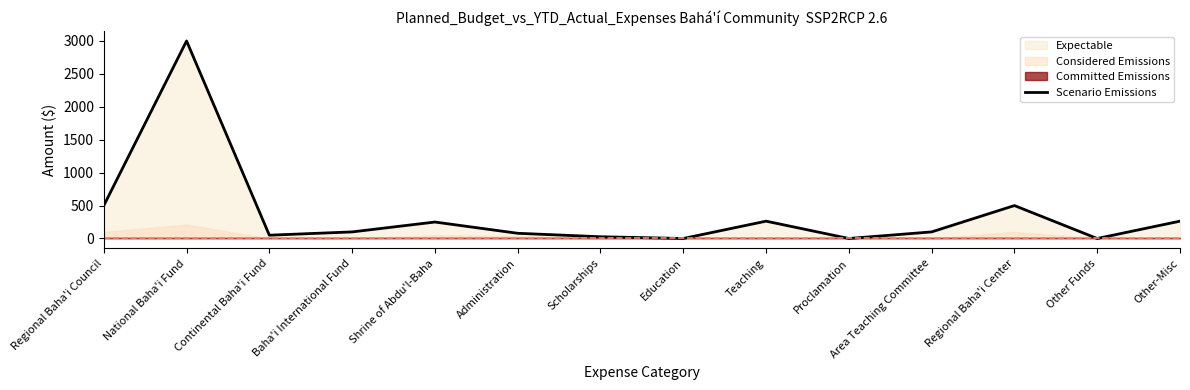

What is the difference between the values at Proclamation and Continental Baha'i Fund?

50.0